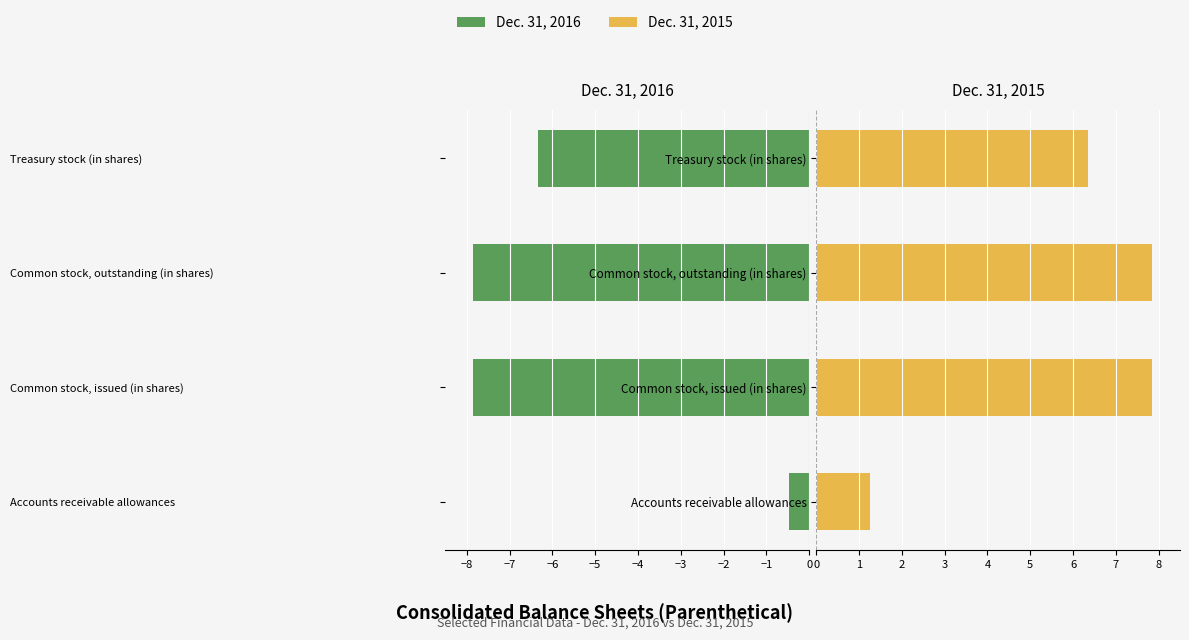

How many bars are there in each group?

2